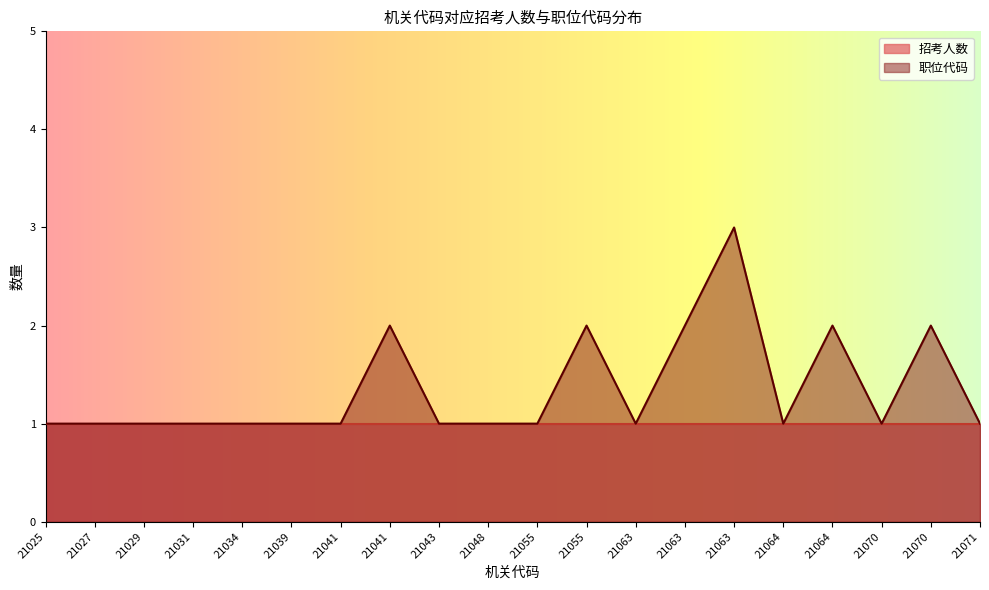

Is it true that the value at 21063 is 2?

True